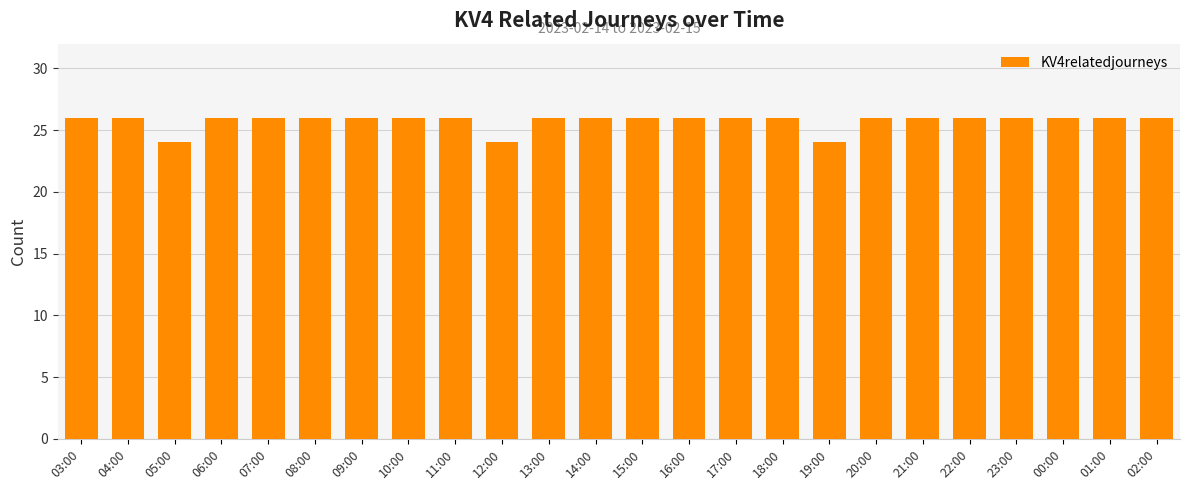

Are the bars horizontal?

No